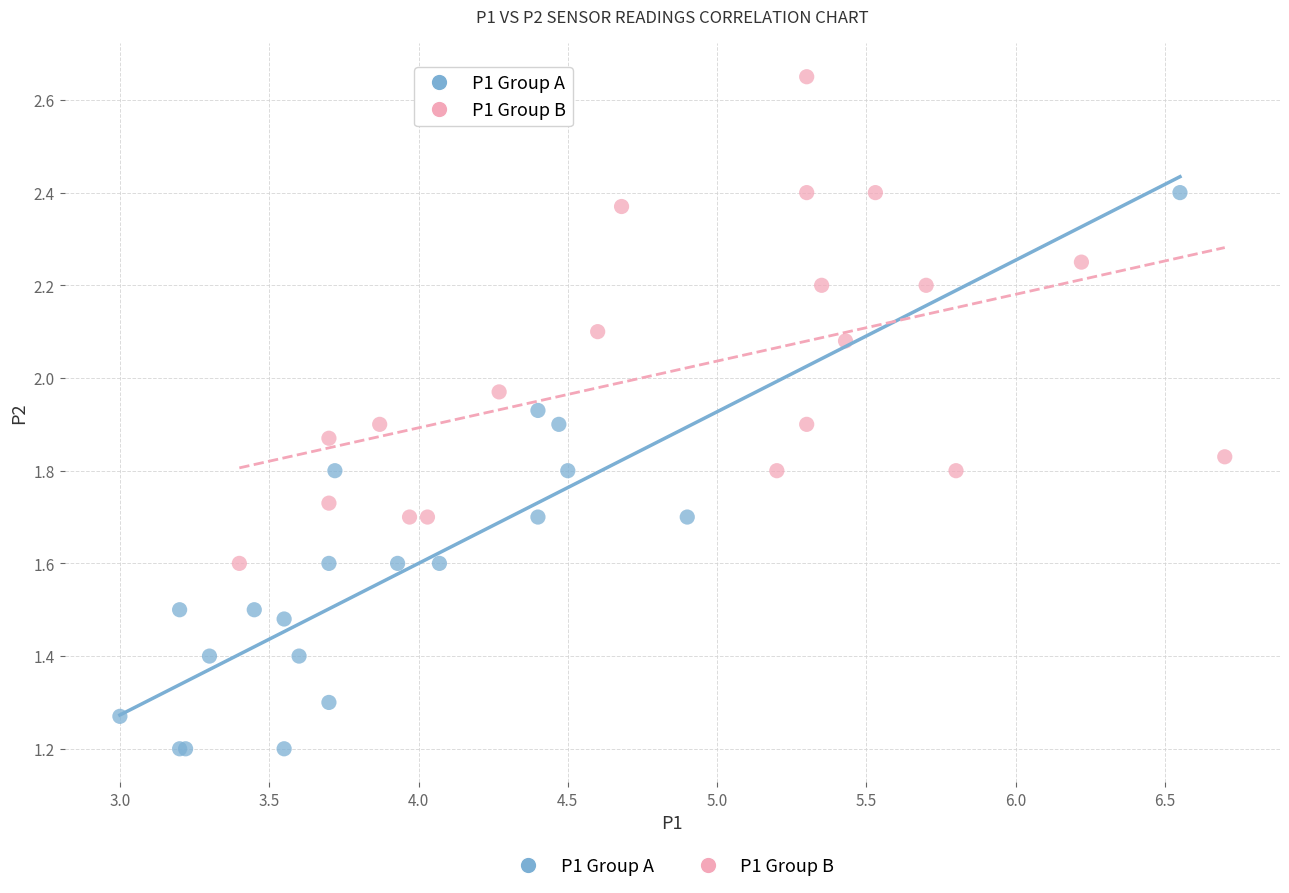

Which series has the largest Y range (max minus min)?

P1 Group A